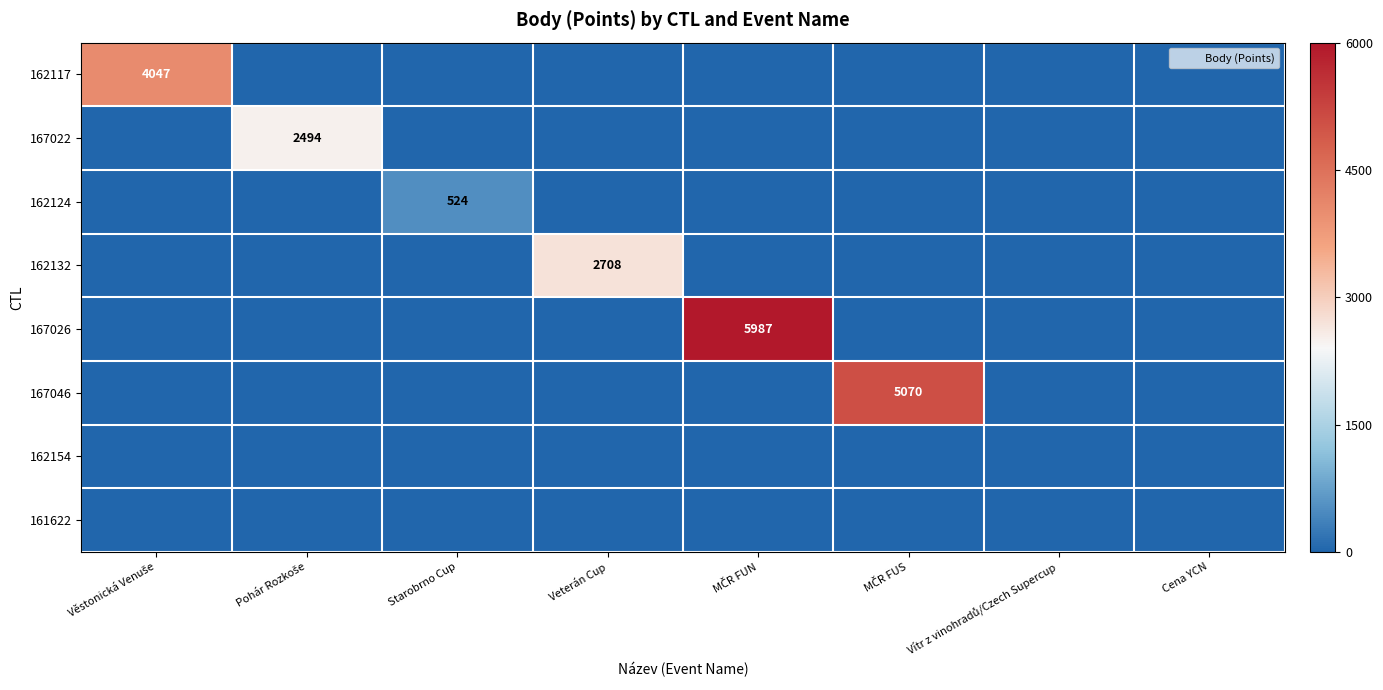

How many positive values does the 162117 series have?

1